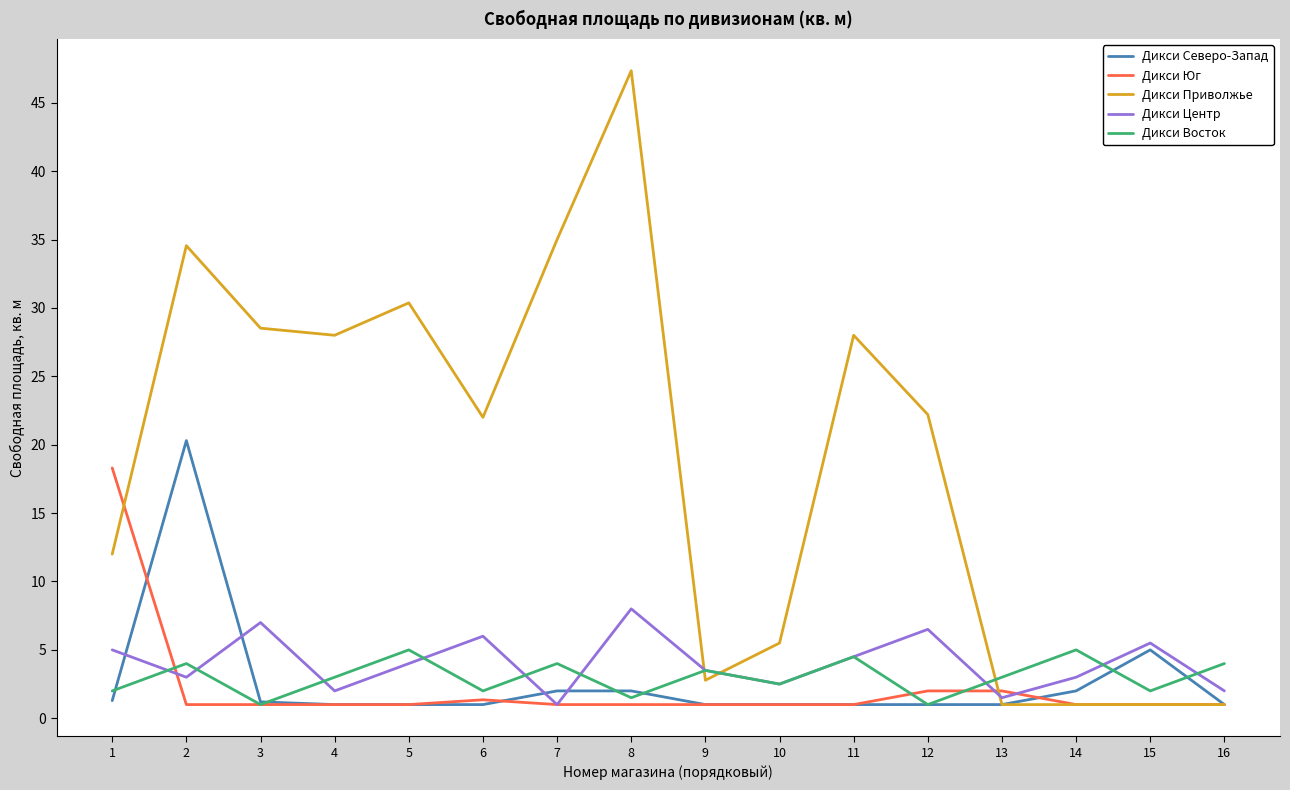

What are all the series names shown in the legend?

Дикси Северо-Запад, Дикси Юг, Дикси Приволжье, Дикси Центр, Дикси Восток